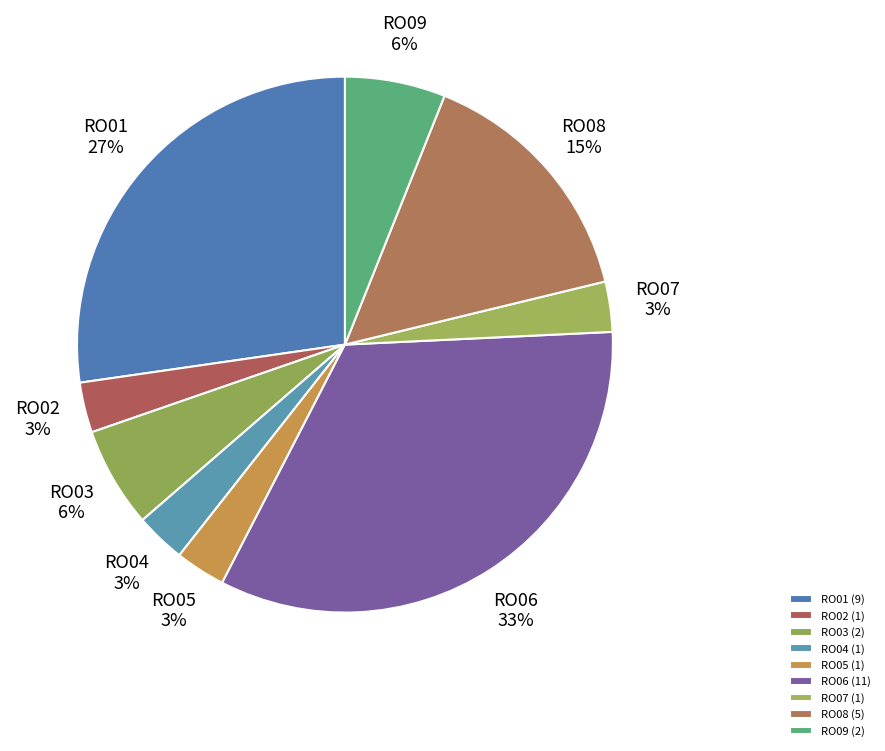

Is the sum of RO07 and RO02 greater than half?

No